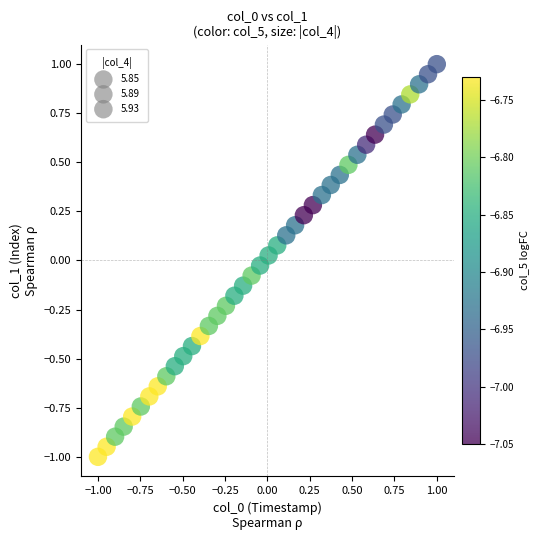

What is the range of X values (max minus min)?

2.0